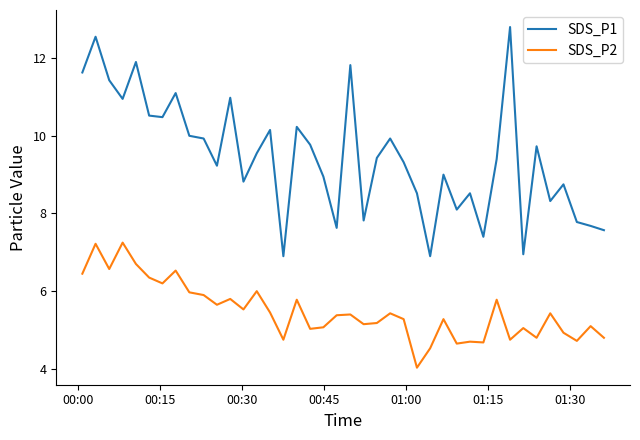

Which series has the largest range (max minus min)?

SDS_P1